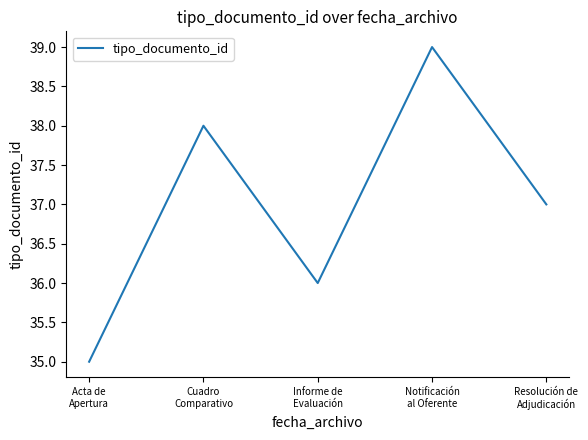

Where is the data nearest to the value 37?

Resolución de
Adjudicación